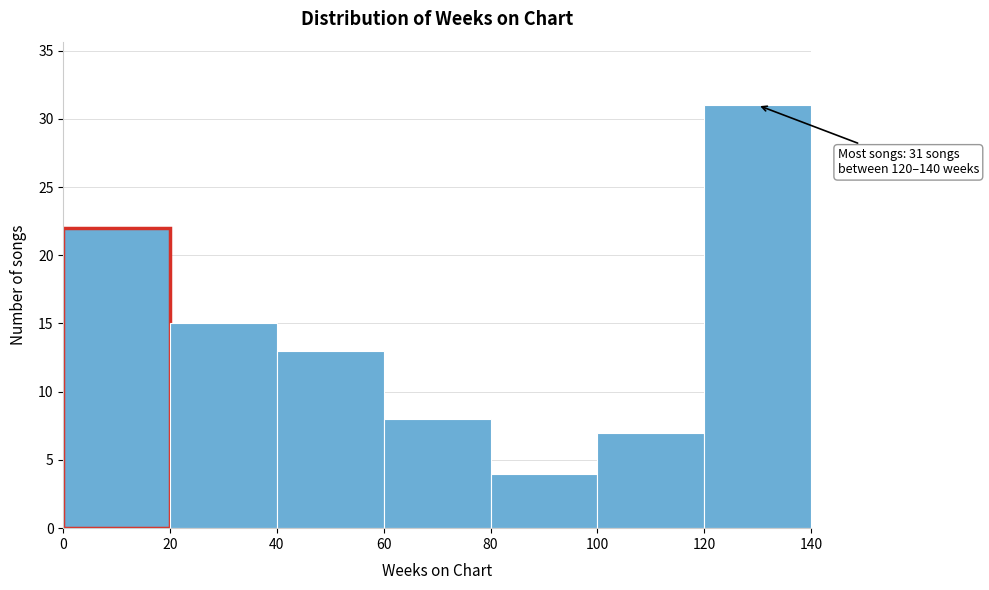

Which range on the x-axis has the tallest bar?

120 to 140